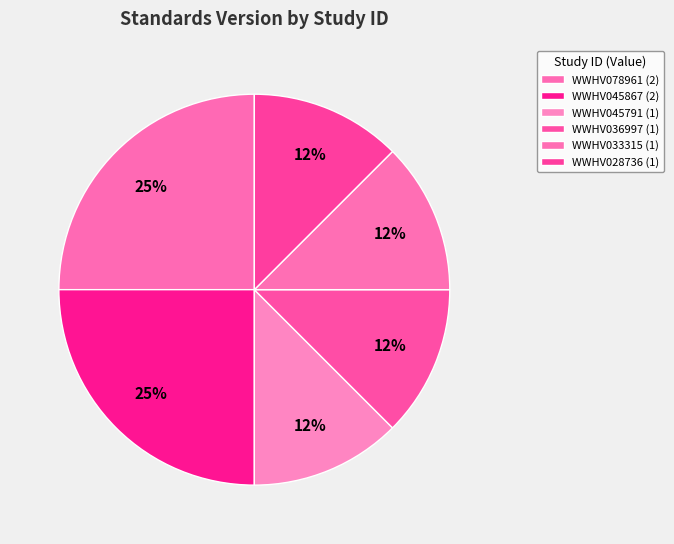

Count the number of slices in the pie.

6